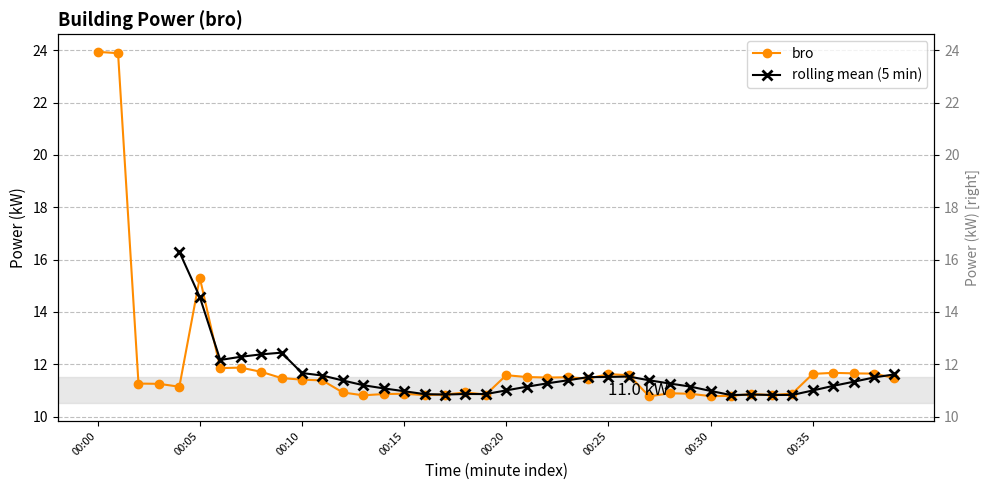

How many interior local peaks (higher than both neighbors) does the data have?

10